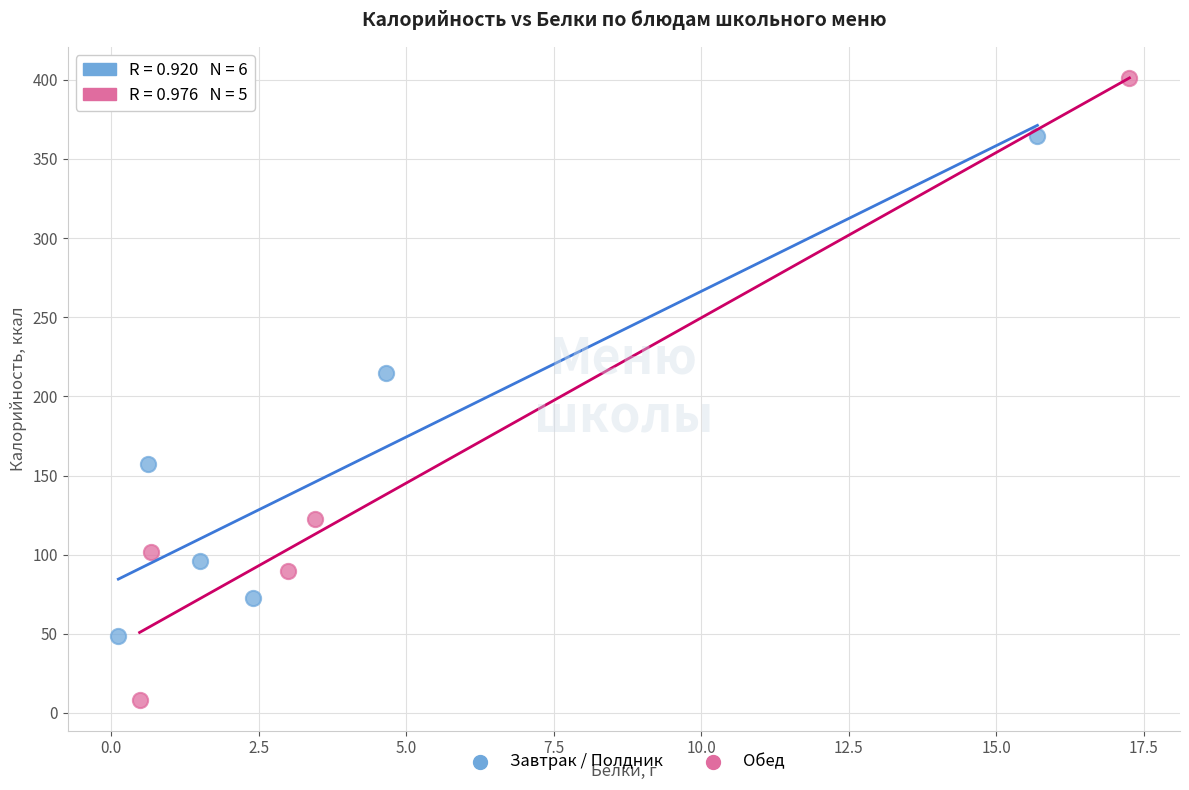

What are all the series names shown in the legend?

Завтрак / Полдник, Обед